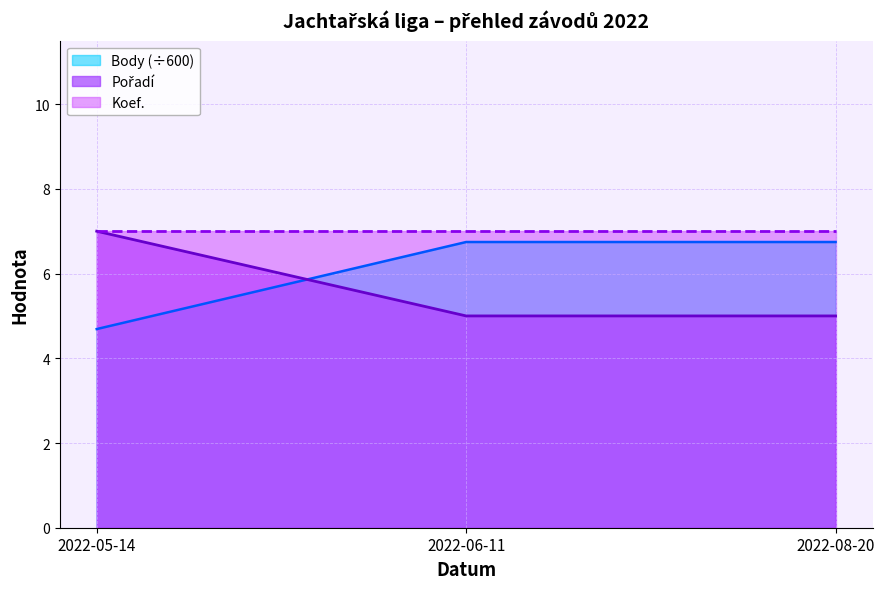

What is the label of the 2nd point from the right?

2022-06-11